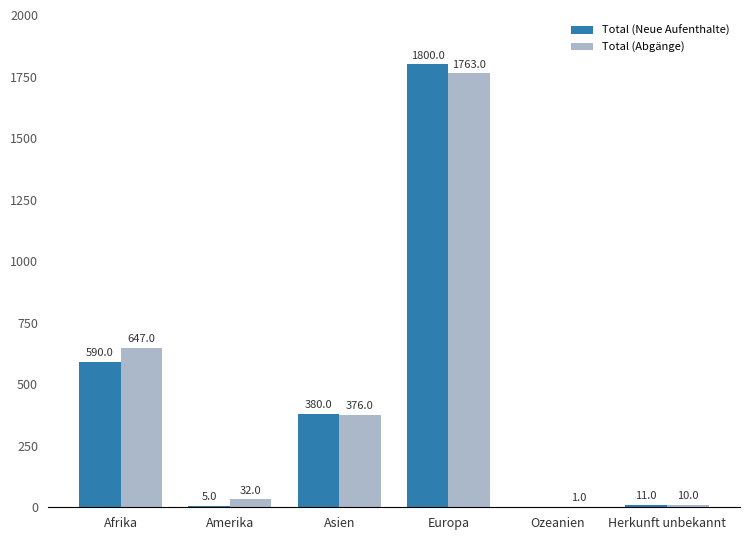

At which label does Total (Neue Aufenthalte) reach its peak?

Europa